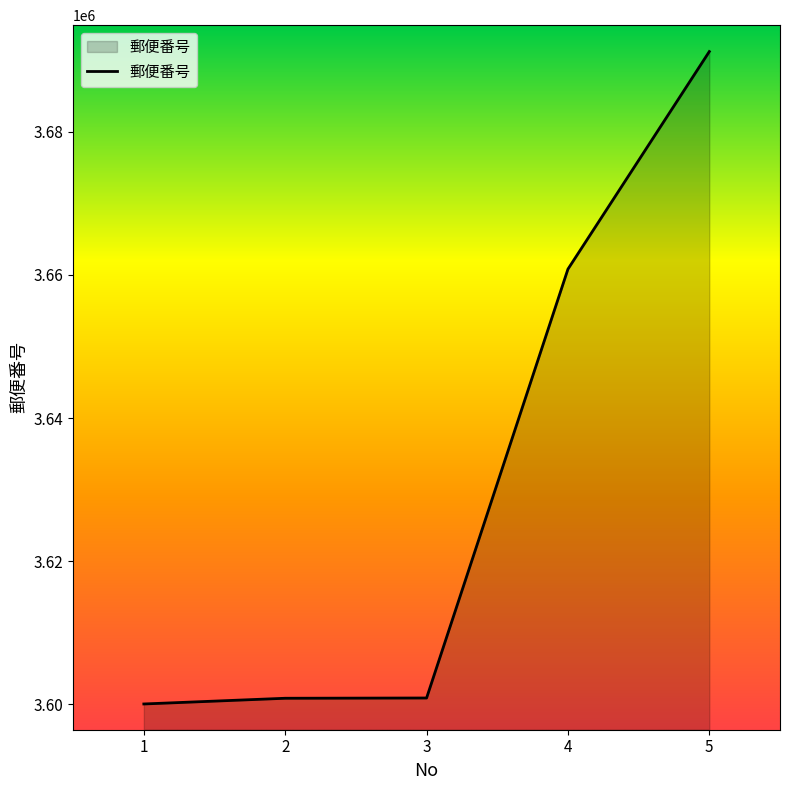

True or false: the data has more than 1 interior local peaks.

False